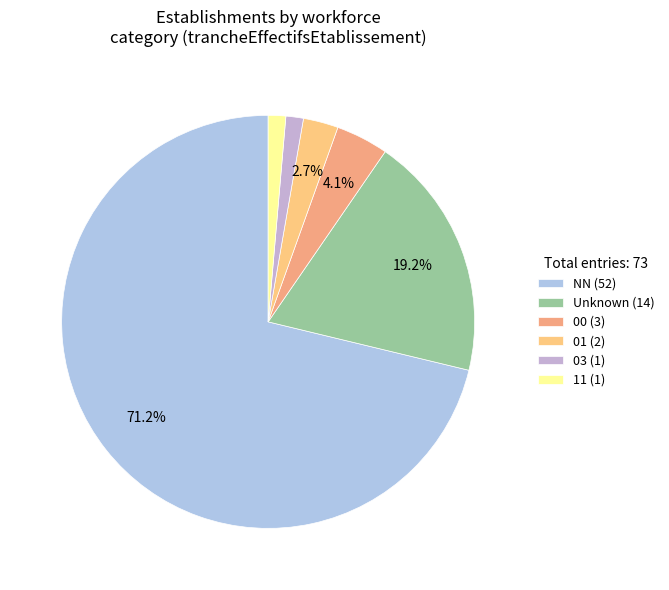

To the nearest percent, what is the difference between the largest and smallest slice percentages?

70%